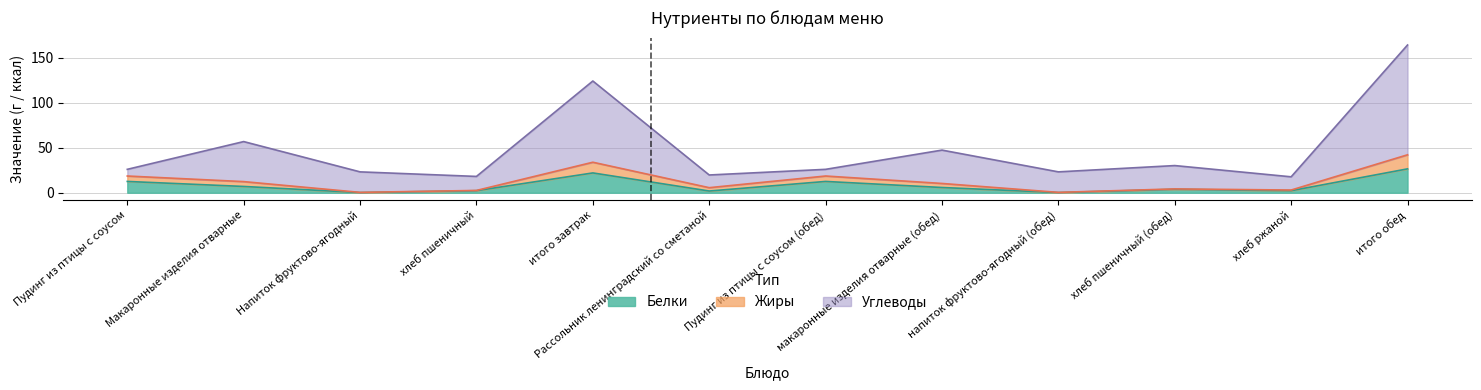

Reading left to right, transcribe all the data shown in this chart.

Белки: Пудинг из птицы с соусом=12.6	Макаронные изделия отварные=7.0	Напиток фруктово-ягодный=0.2	хлеб пшеничный=2.3	итого завтрак=22.0	Рассольник ленинградский со сметаной=1.9	Пудинг из птицы с соусом (обед)=12.6	макаронные изделия отварные (обед)=5.8	напиток фруктово-ягодный (обед)=0.2	хлеб пшеничный (обед)=3.8	хлеб ржаной=2.2	итого обед=26.5
Жиры: Пудинг из птицы с соусом=18.6	Макаронные изделия отварные=12.4	Напиток фруктово-ягодный=0.4	хлеб пшеничный=2.5	итого завтрак=33.9	Рассольник ленинградский со сметаной=5.6	Пудинг из птицы с соусом (обед)=18.6	макаронные изделия отварные (обед)=10.3	напиток фруктово-ягодный (обед)=0.4	хлеб пшеничный (обед)=4.2	хлеб ржаной=3.0	итого обед=42.2
Углеводы: Пудинг из птицы с соусом=26.0	Макаронные изделия отварные=56.9	Напиток фруктово-ягодный=23.2	хлеб пшеничный=18.1	итого завтрак=124.2	Рассольник ленинградский со сметаной=19.7	Пудинг из птицы с соусом (обед)=26.0	макаронные изделия отварные (обед)=47.4	напиток фруктово-ягодный (обед)=23.2	хлеб пшеничный (обед)=30.2	хлеб ржаной=17.7	итого обед=164.2